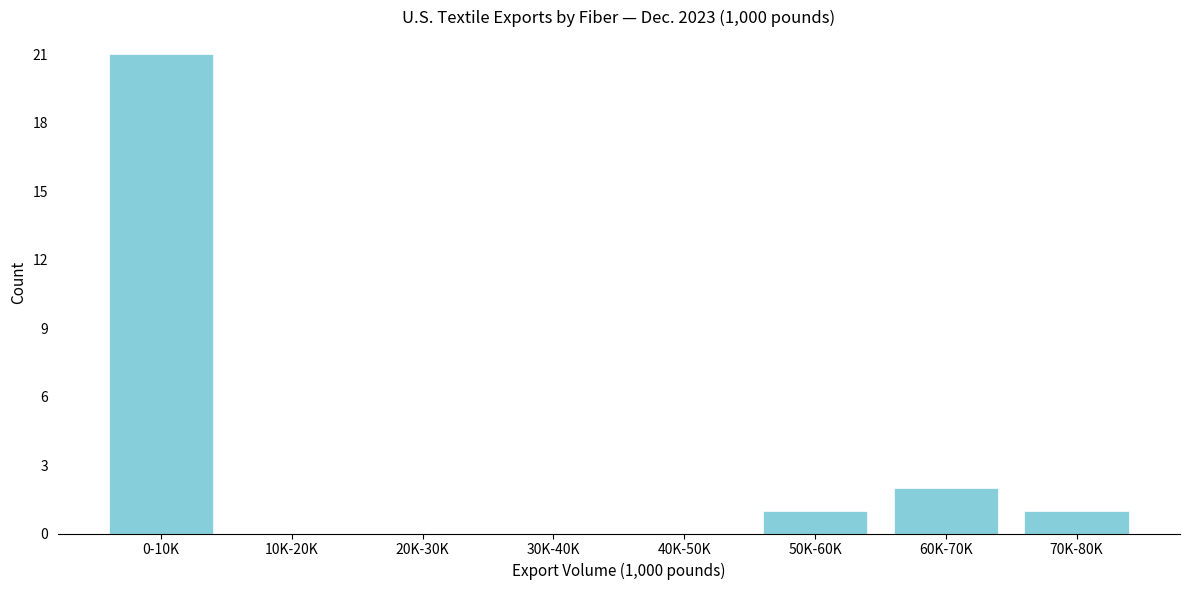

Reading right to left, what are all the values shown in this chart?

70K-80K=1	60K-70K=2	50K-60K=1	40K-50K=0	30K-40K=0	20K-30K=0	10K-20K=0	0-10K=21